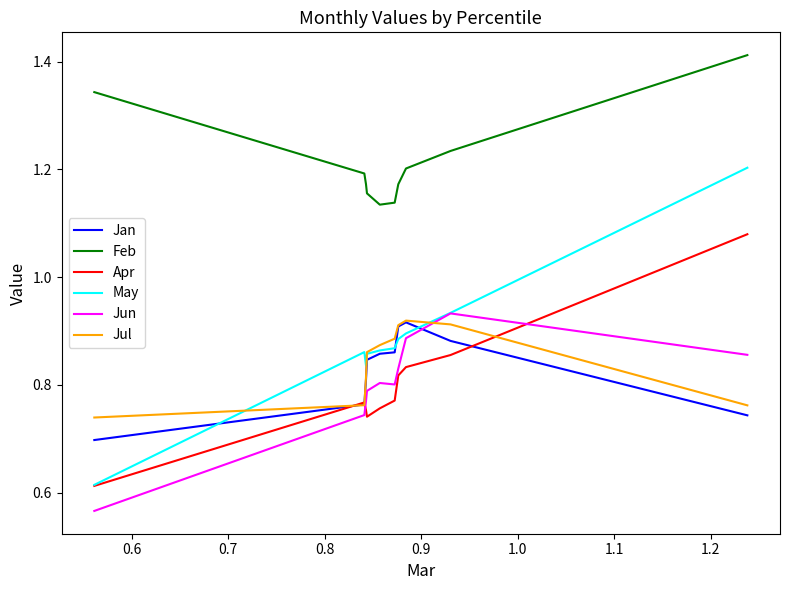

True or false: May and Feb intersect in this chart.

False